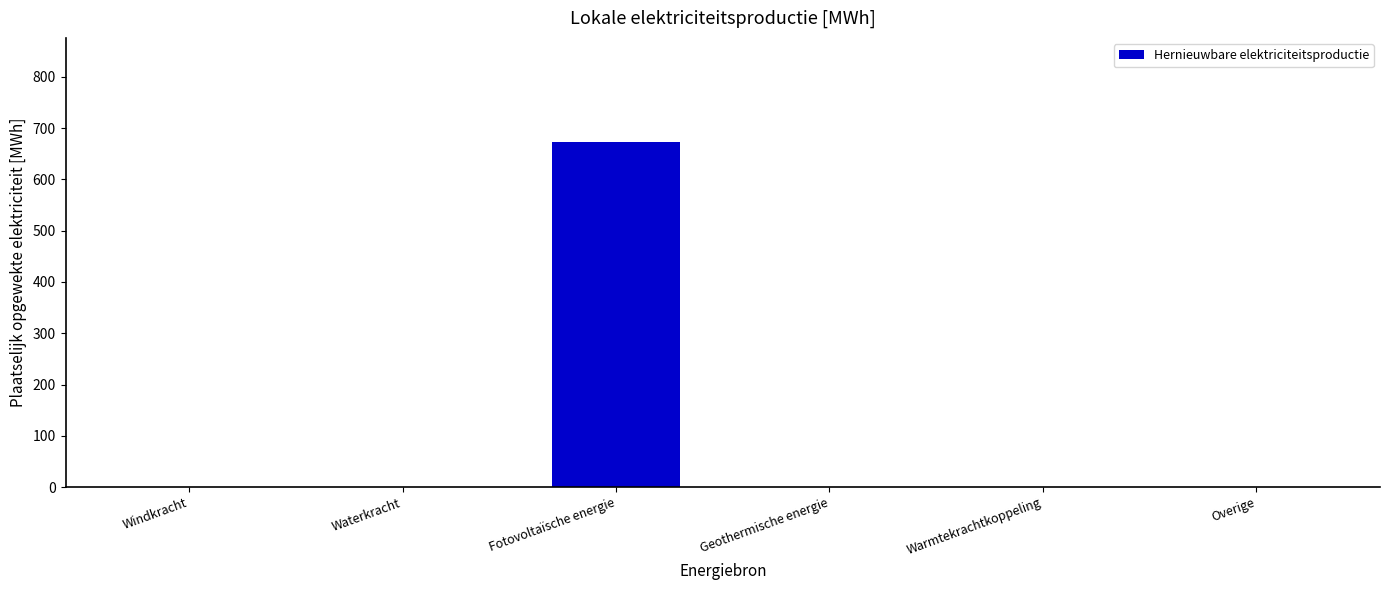

What is the sum of the values at Fotovoltaïsche energie and Overige?

674.0